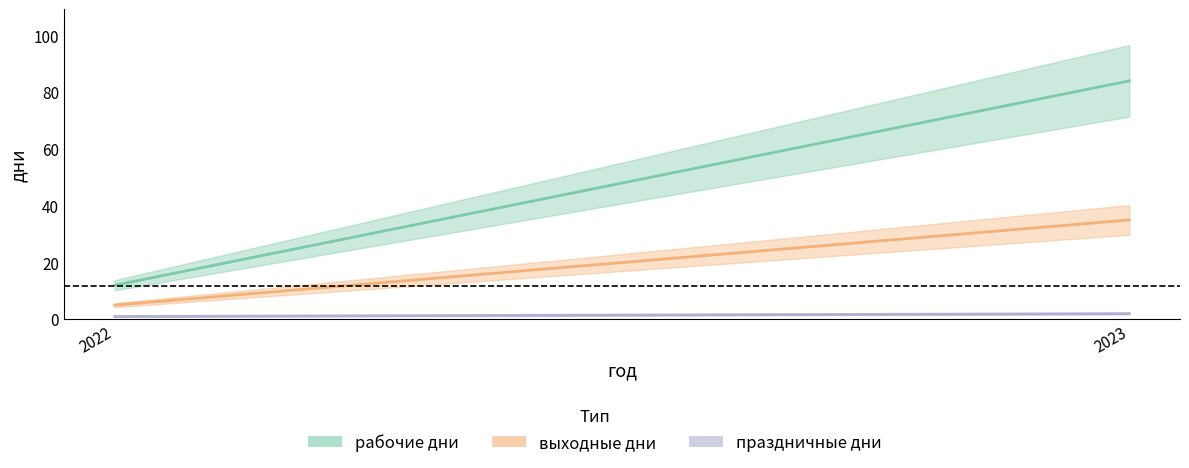

What is the average value of the выходные дни series?

20